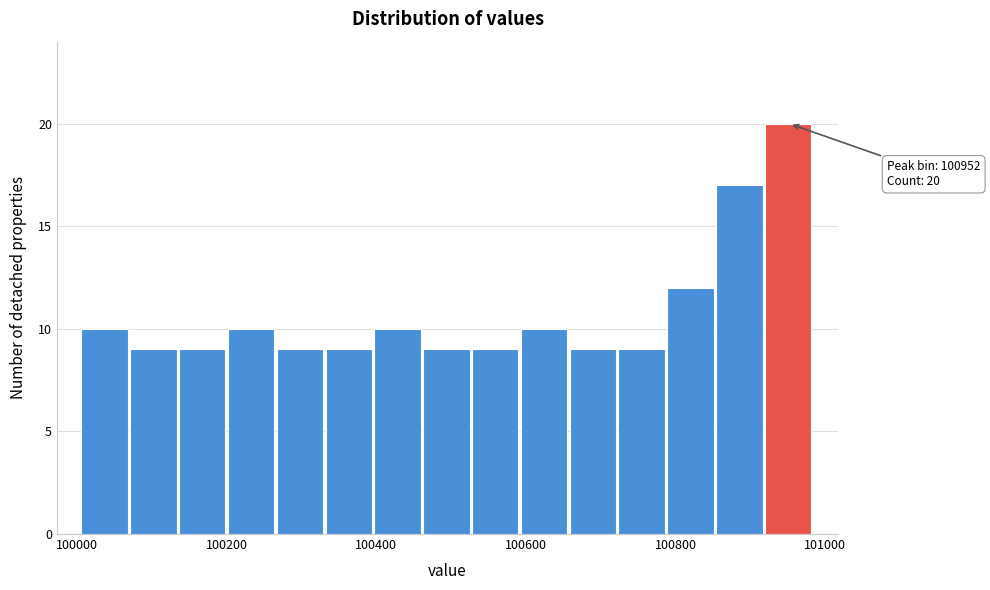

Read against the x-axis, roughly where is the centre of the tallest bar?

100960